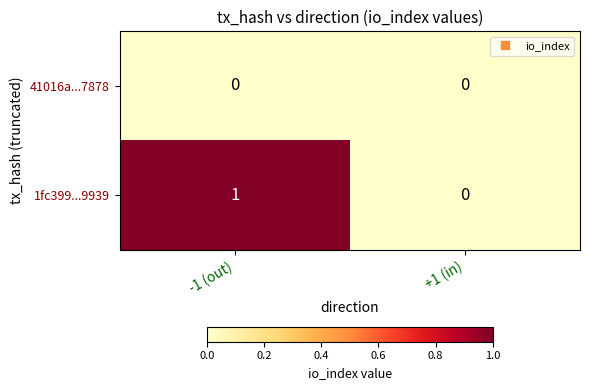

Rank the series by their maximum value, from highest to lowest.

1fc399...9939, 41016a...7878